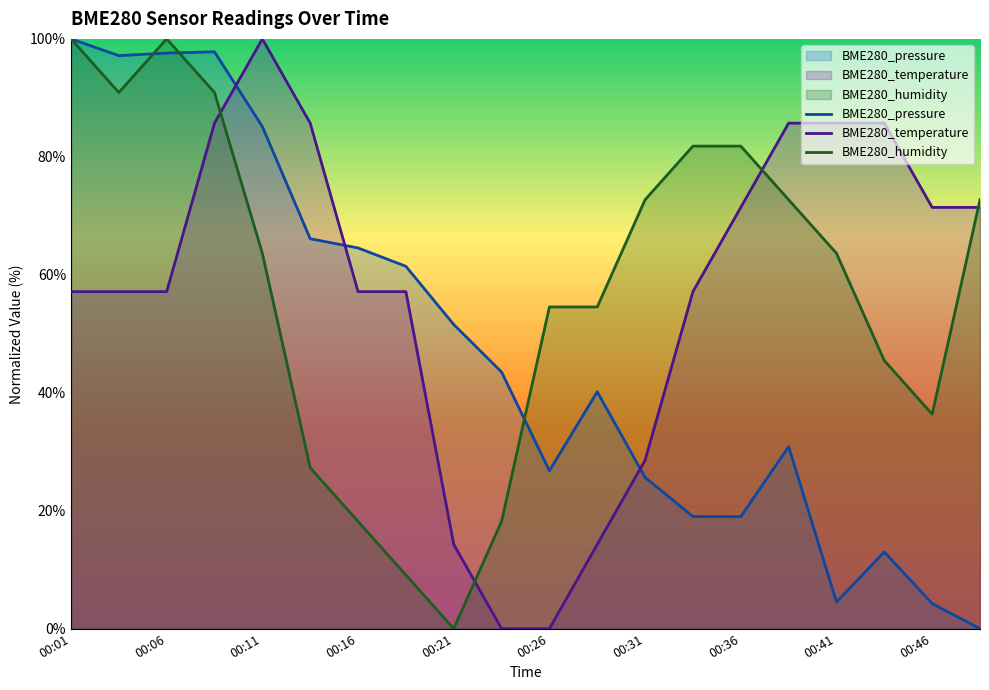

Is the value of BME280_humidity at 00:49 greater than the value of BME280_pressure at 00:26?

Yes